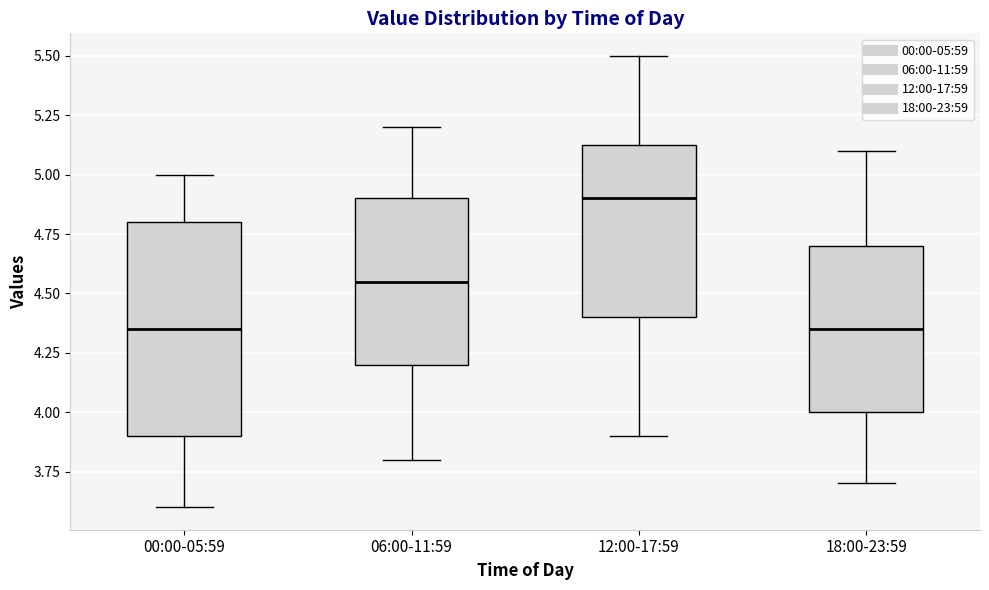

Which box has the highest median line?

12:00-17:59